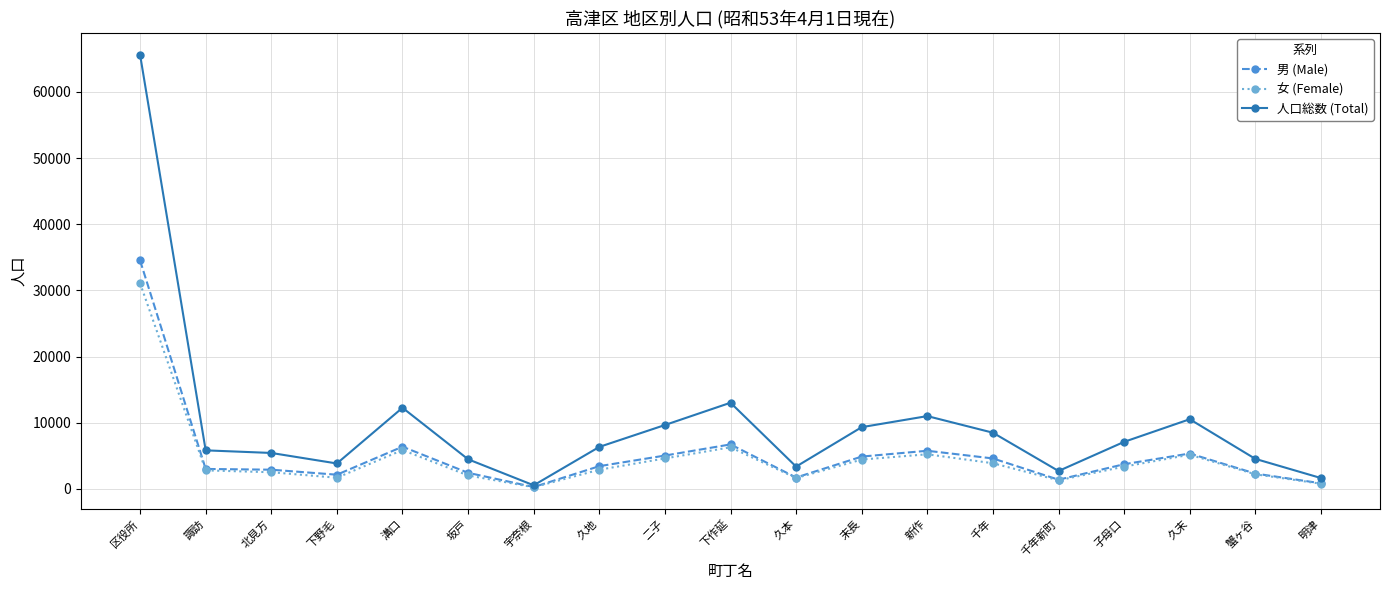

How many lines are shown in the chart?

3